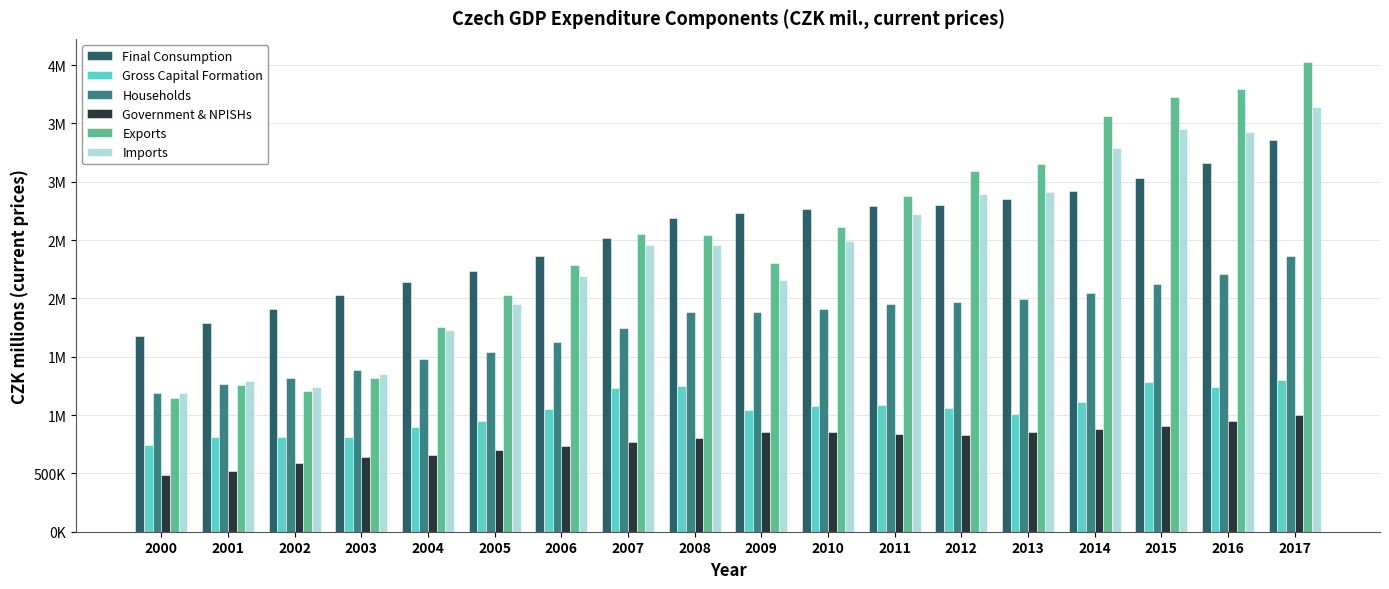

Are the bars grouped side by side (vs. stacked)?

Yes